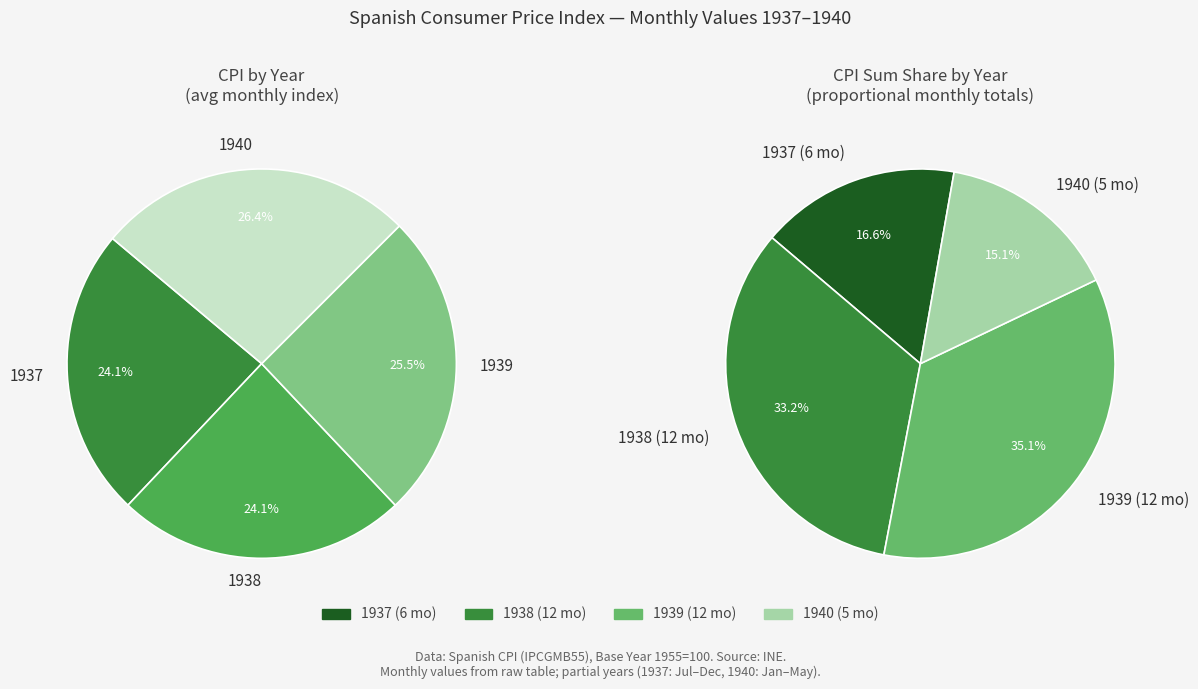

To the nearest percent, what is the combined percentage of 1938 and 1937?

48%